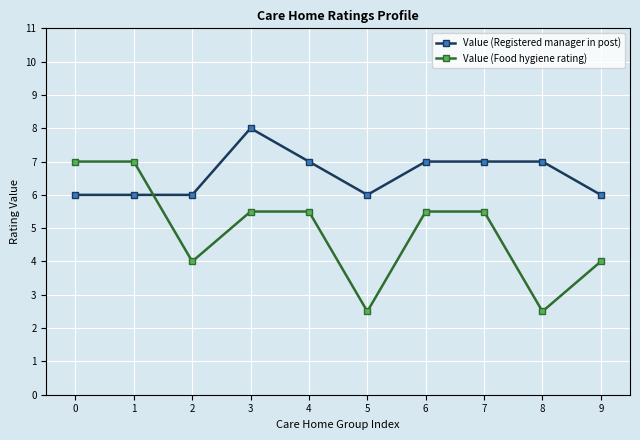

Which series has the largest total across all categories?

Value (Registered manager in post)